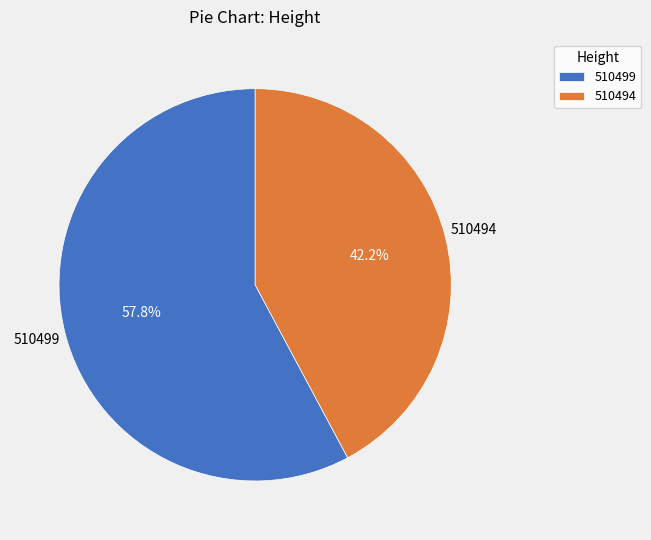

What portion of the pie excludes 510499?

42.2%